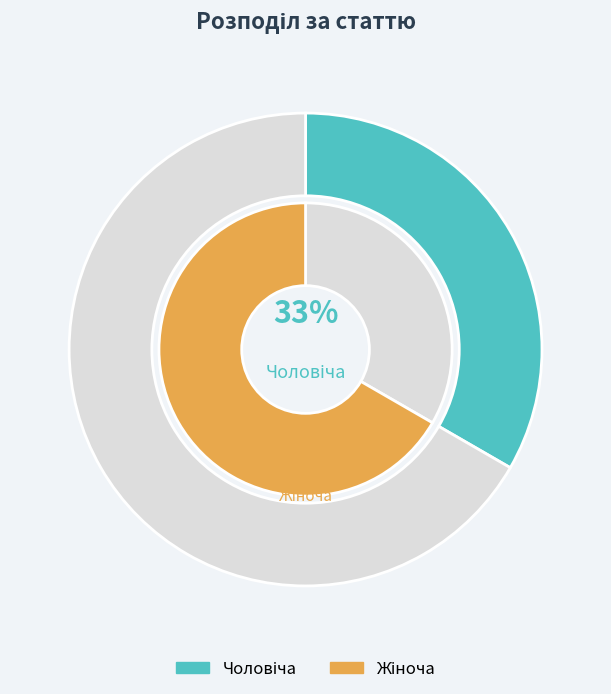

Does Жіноча account for over 50% of the chart?

Yes